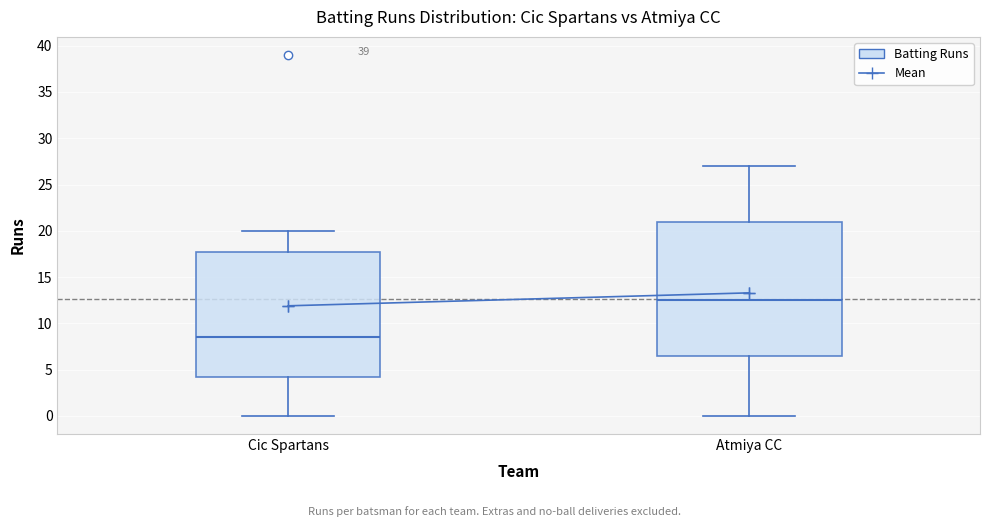

Where is the lower edge of the box for Atmiya CC on the y-axis? The values are not printed on the chart, so give them approximately, as read against the axis.

6.5